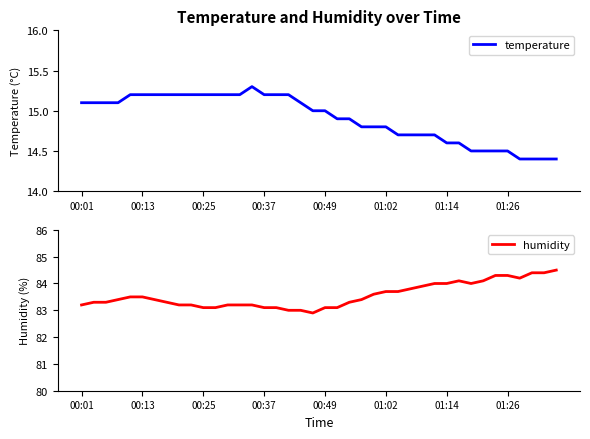

In temperature, how many points are higher than both neighbors (excluding endpoints)?

1